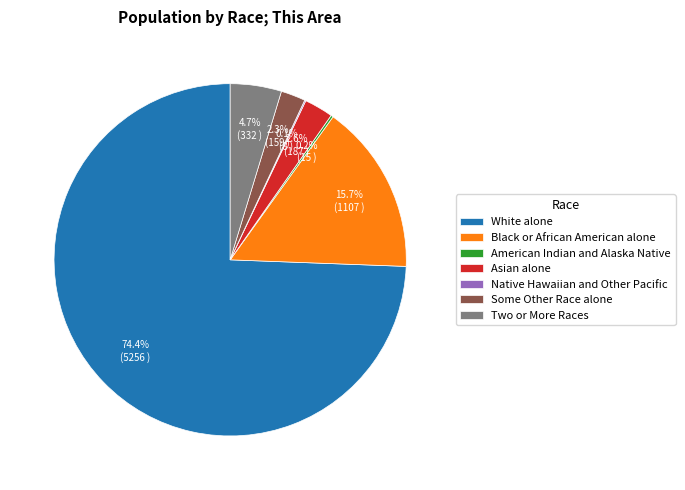

Which slice is the largest?

White alone